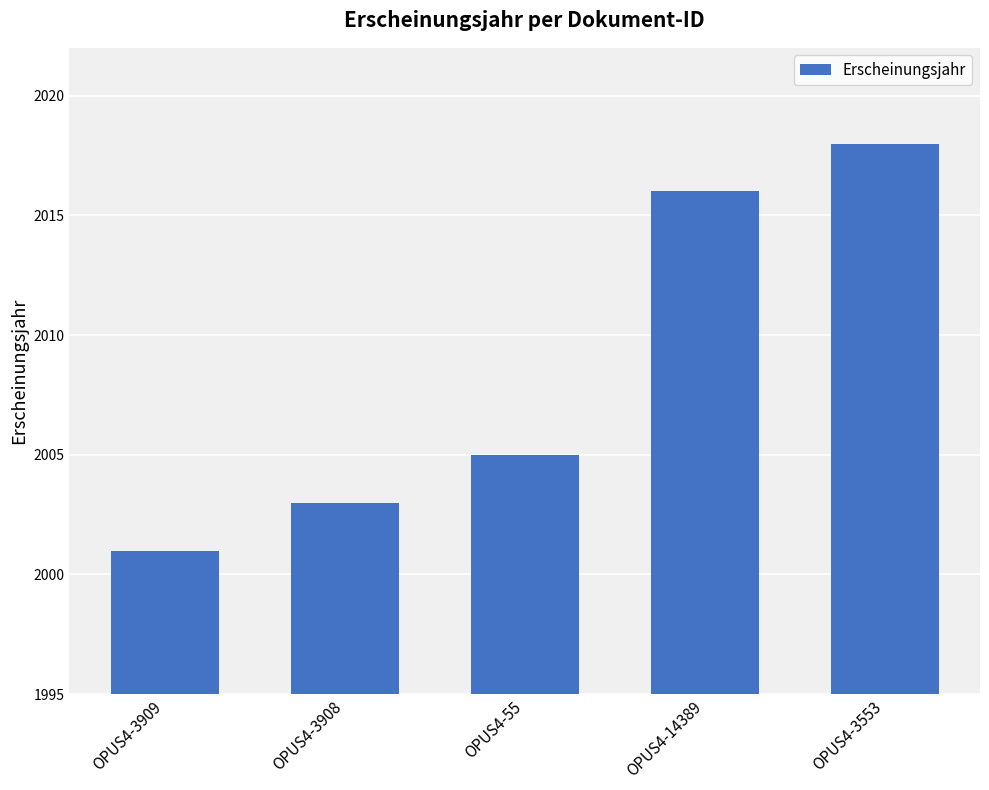

What is the difference between the values at OPUS4-14389 and OPUS4-3908?

13